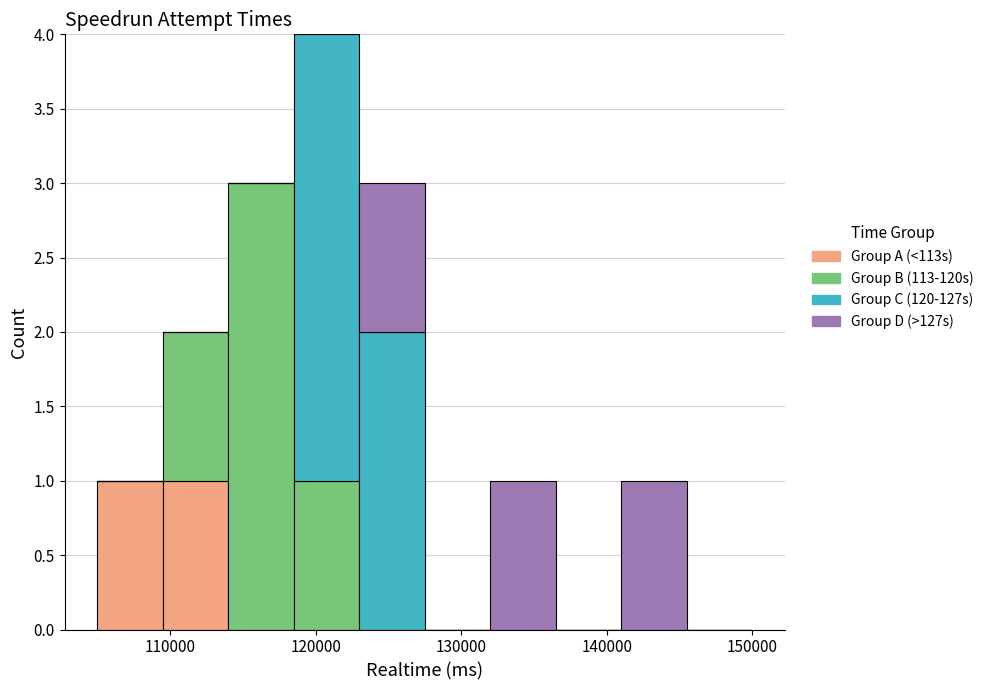

Which range on the x-axis has the tallest stacked bar (by total height)?

118500 to 123000